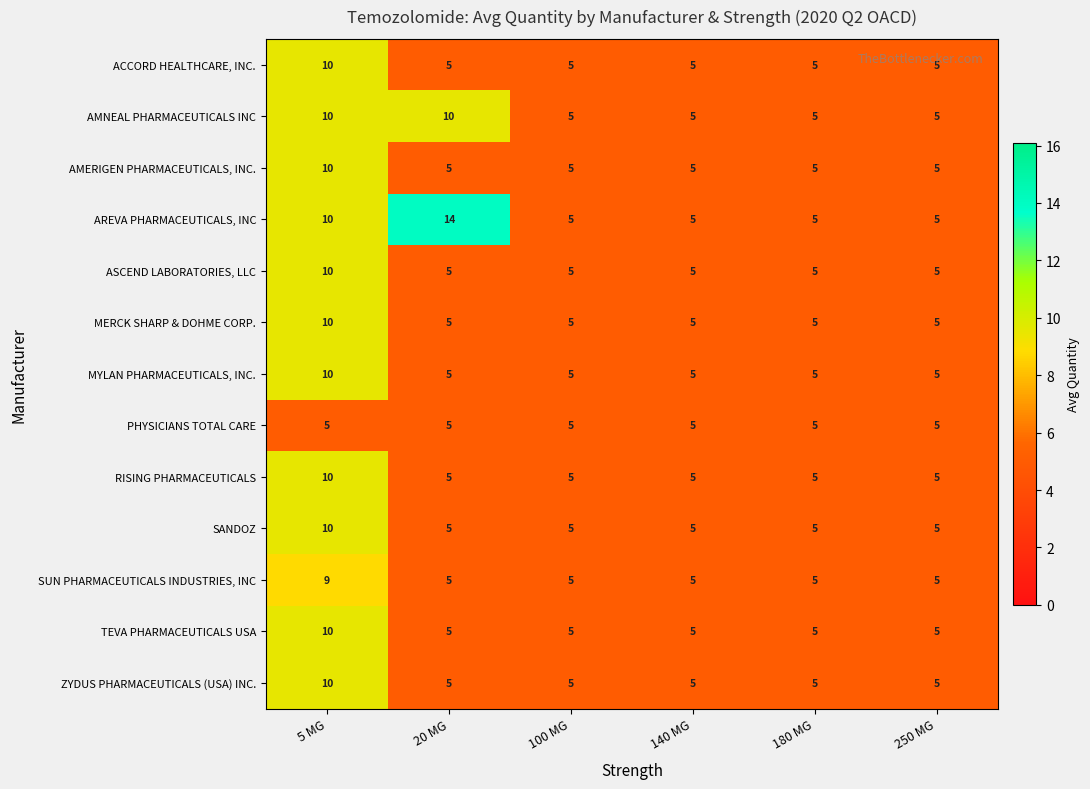

What value does the AMNEAL PHARMACEUTICALS INC series have at 250 MG?

5